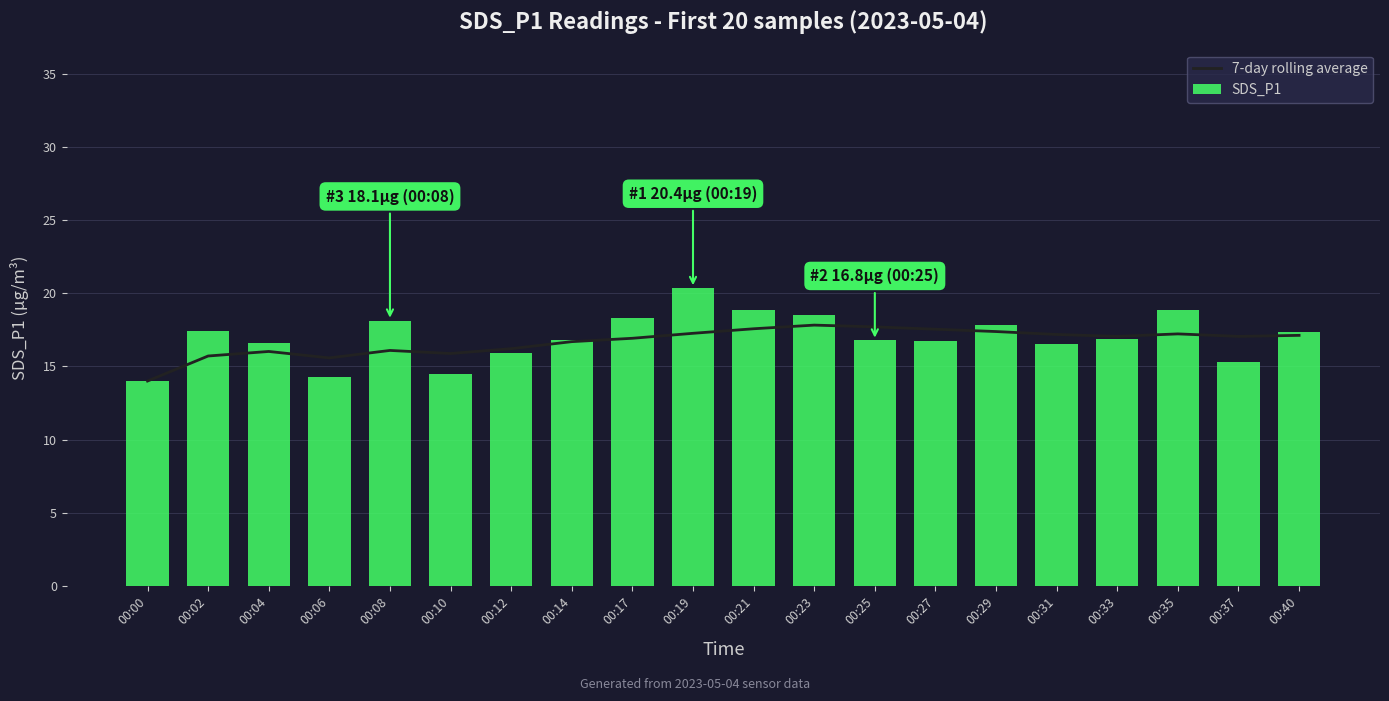

The value of SDS_P1 at 00:23 is 18.5. True or false?

True